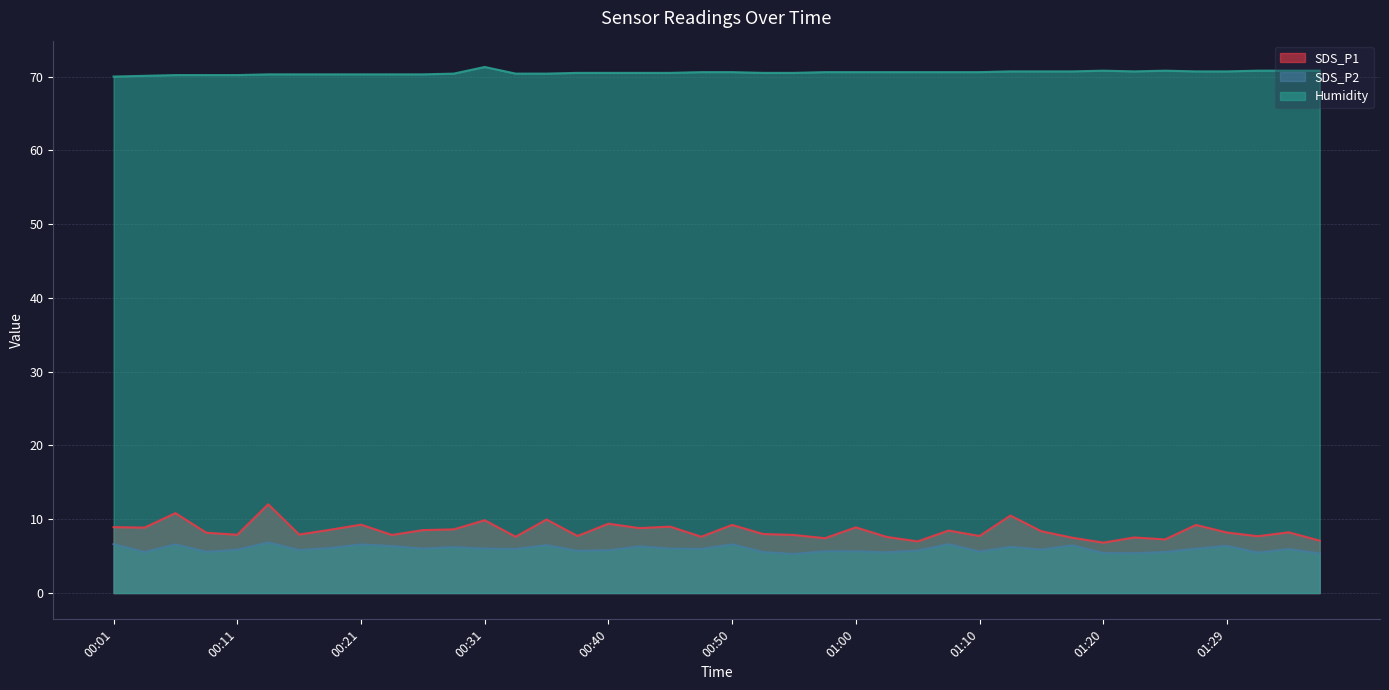

What are all the series names shown in the legend?

SDS_P1, SDS_P2, Humidity